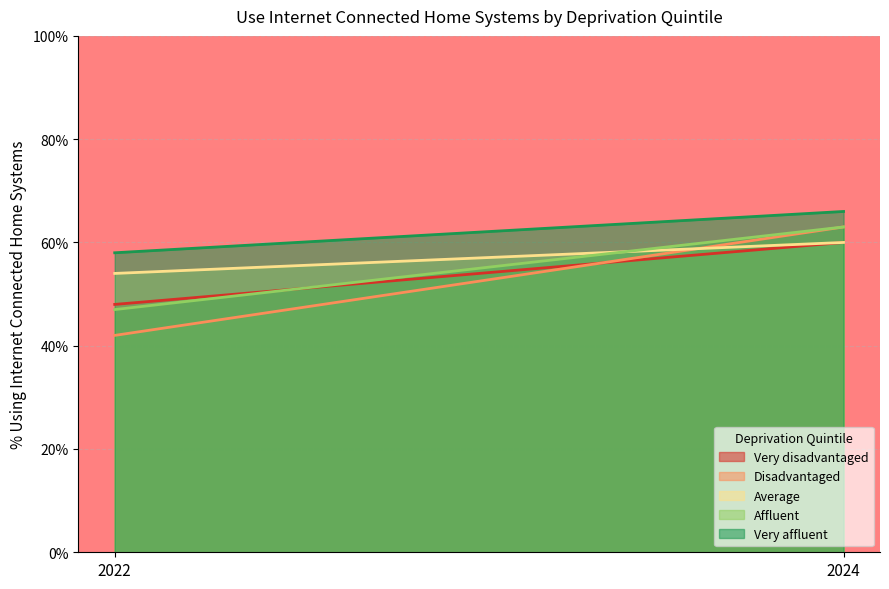

What is the value of the Very affluent point at the 2nd from the left?

66